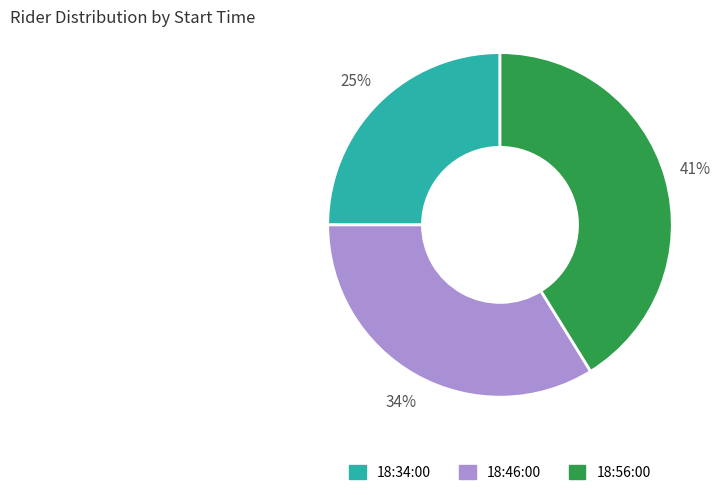

To the nearest percent, what portion does 18:46:00 represent?

34%